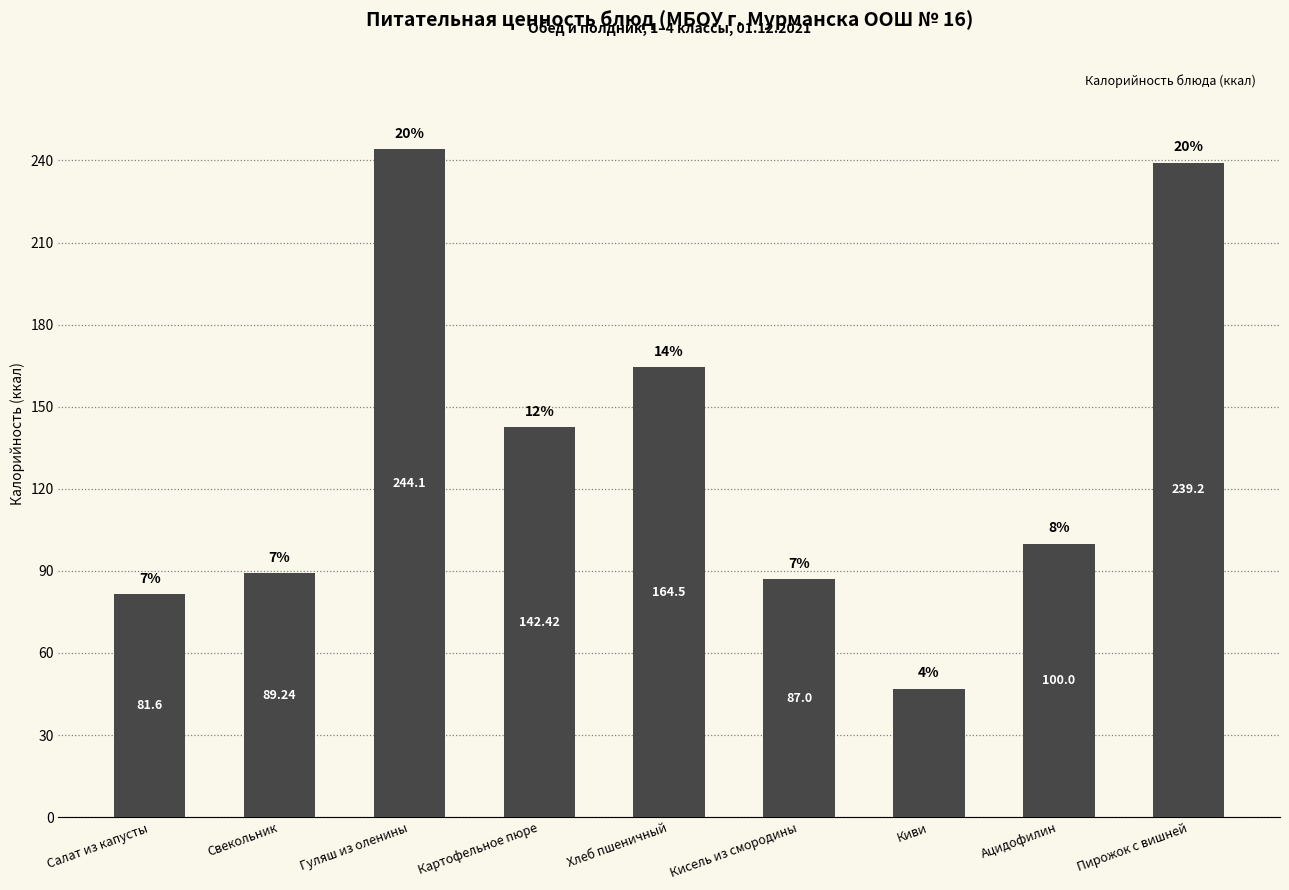

Where is the data nearest to the value 145?

Картофельное пюре